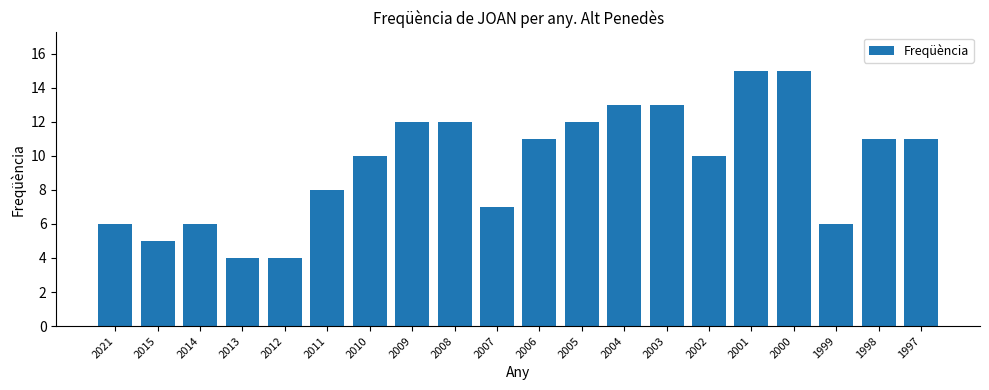

What is the smallest value displayed?

4